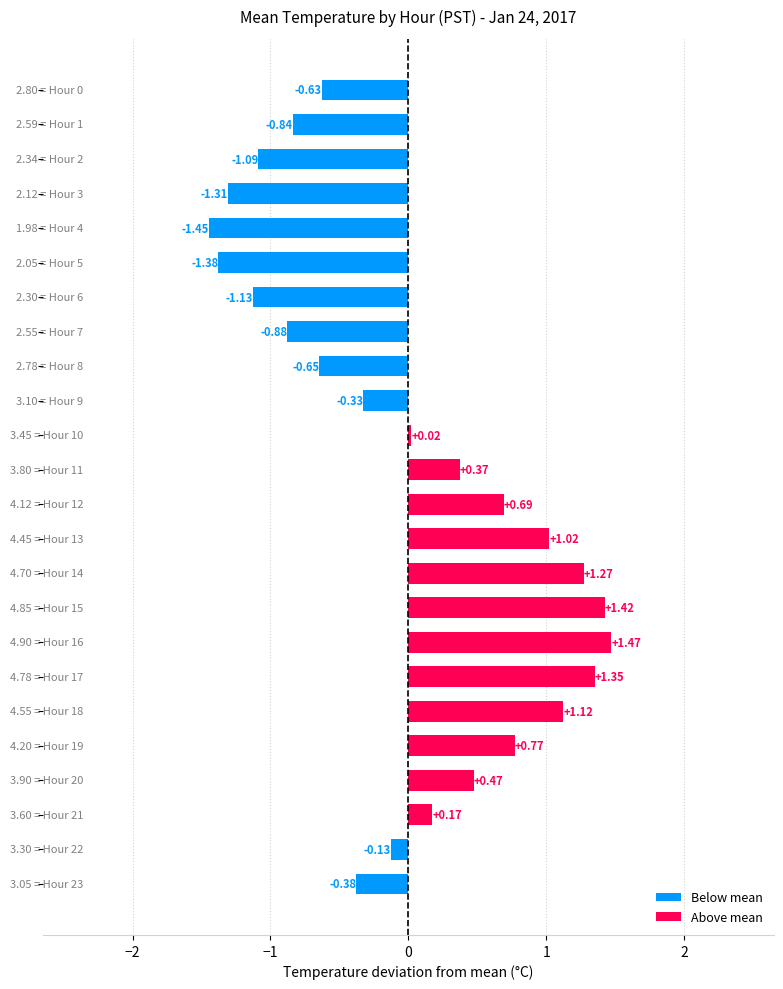

What is the difference between the second highest and minimum values?

2.9